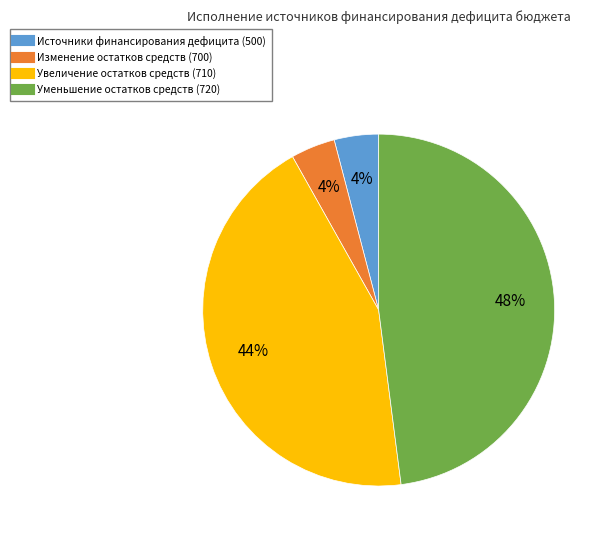

How many slices are in this pie chart?

4